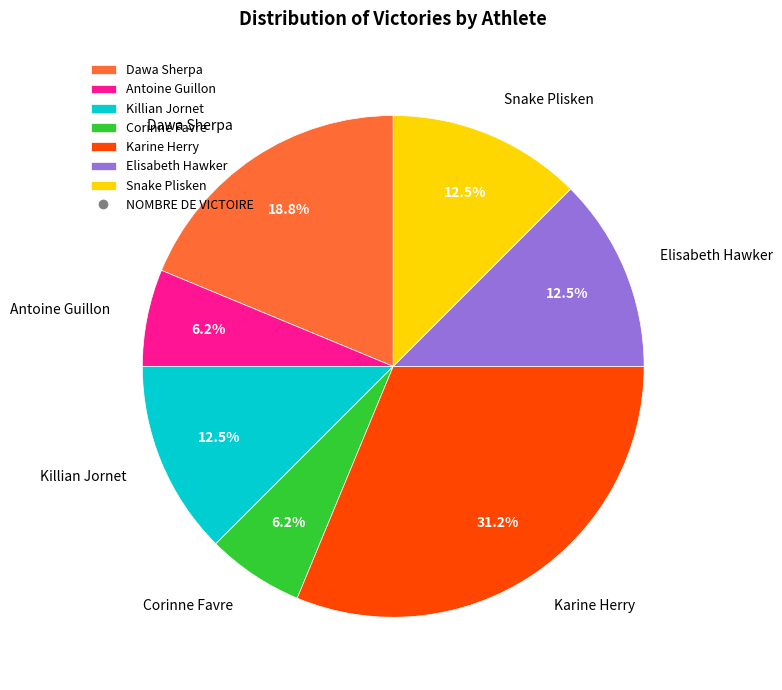

Is it true that Corinne Favre is 1% of the pie?

False